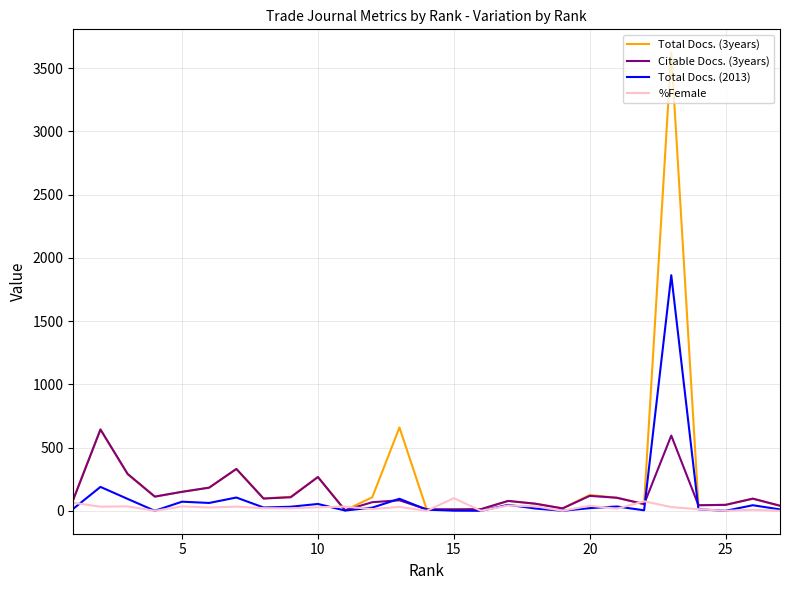

What is the maximum value for %Female?

100.0